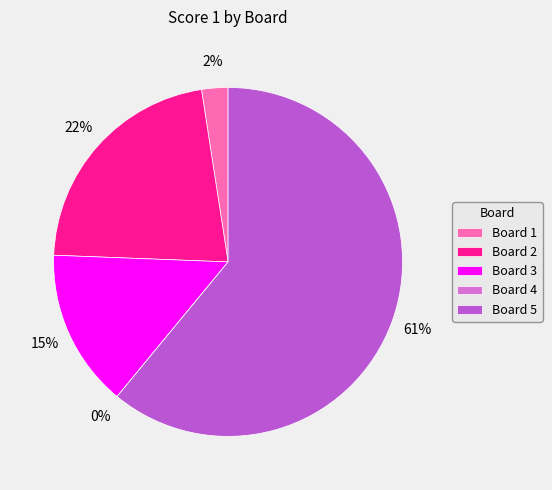

Does Board 5 account for over 50% of the chart?

Yes